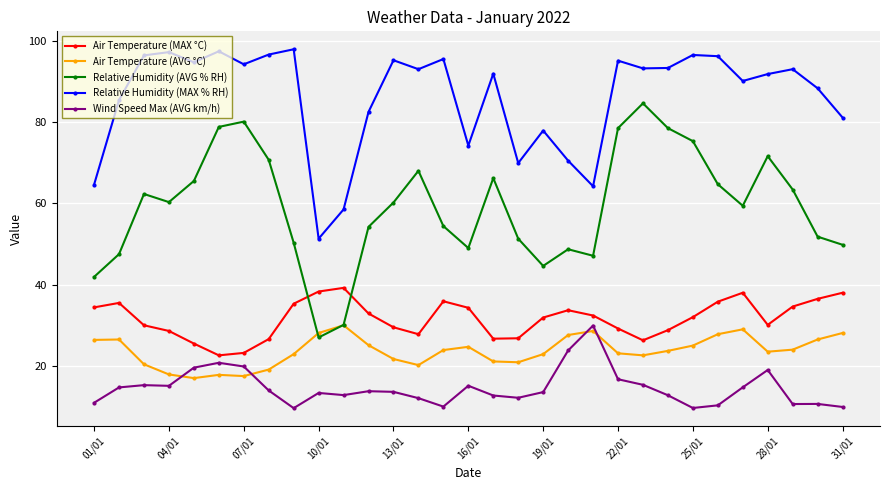

In Relative Humidity (MAX % RH), how many points are higher than both neighbors (excluding endpoints)?

10